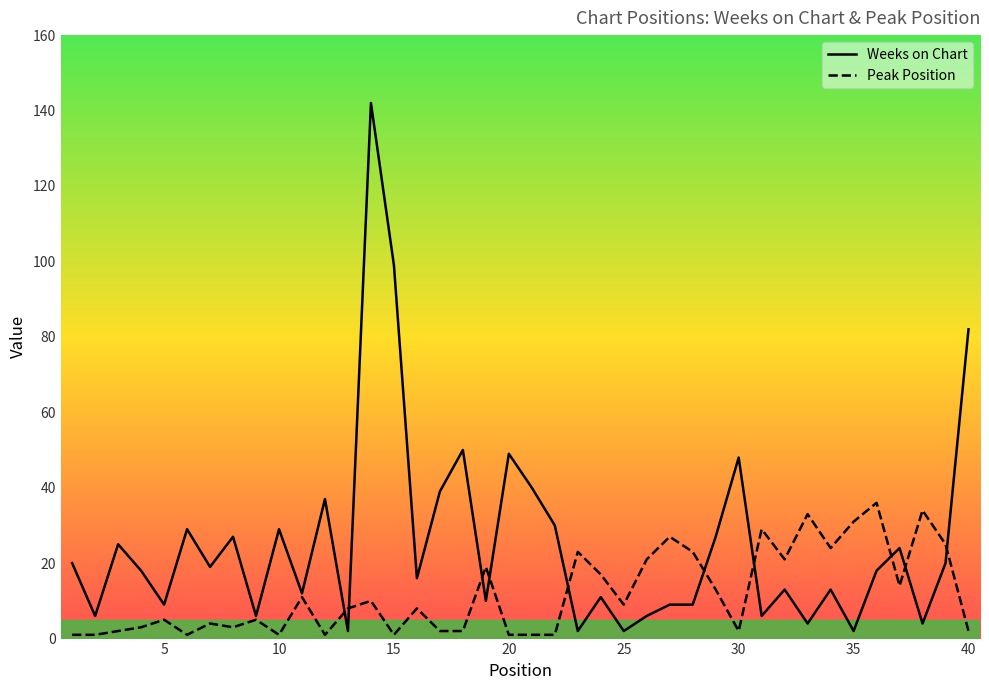

At which label is Weeks on Chart closest to 72?

40